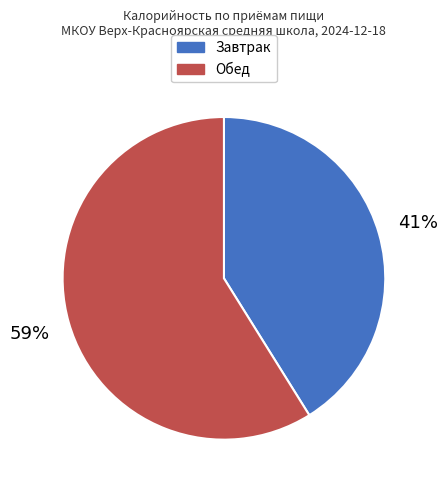

What is the ratio of the value at Обед to the value at Завтрак?

1.4